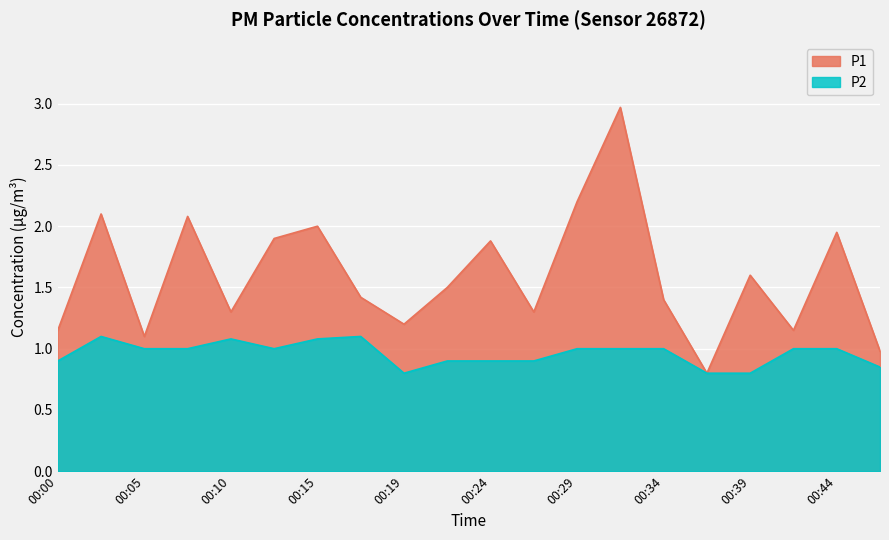

How many interior local peaks does the P1 series have?

7